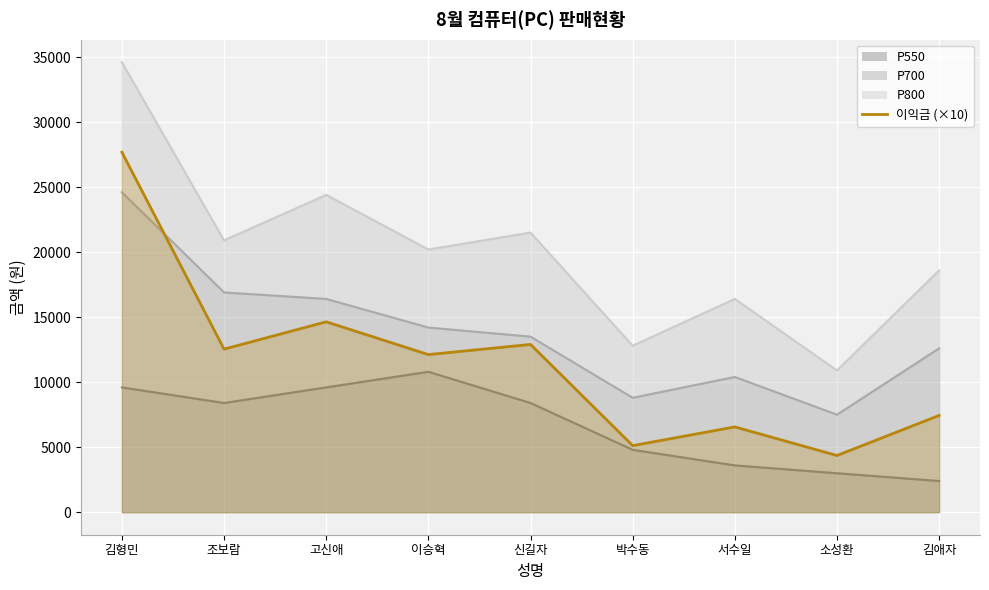

The value at 이승혁 is 7211. True or false?

False